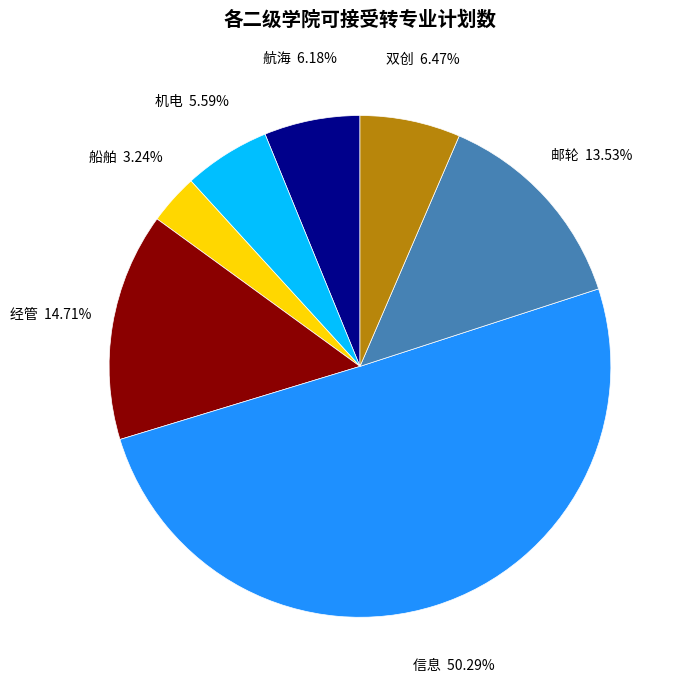

What is the majority slice?

信息